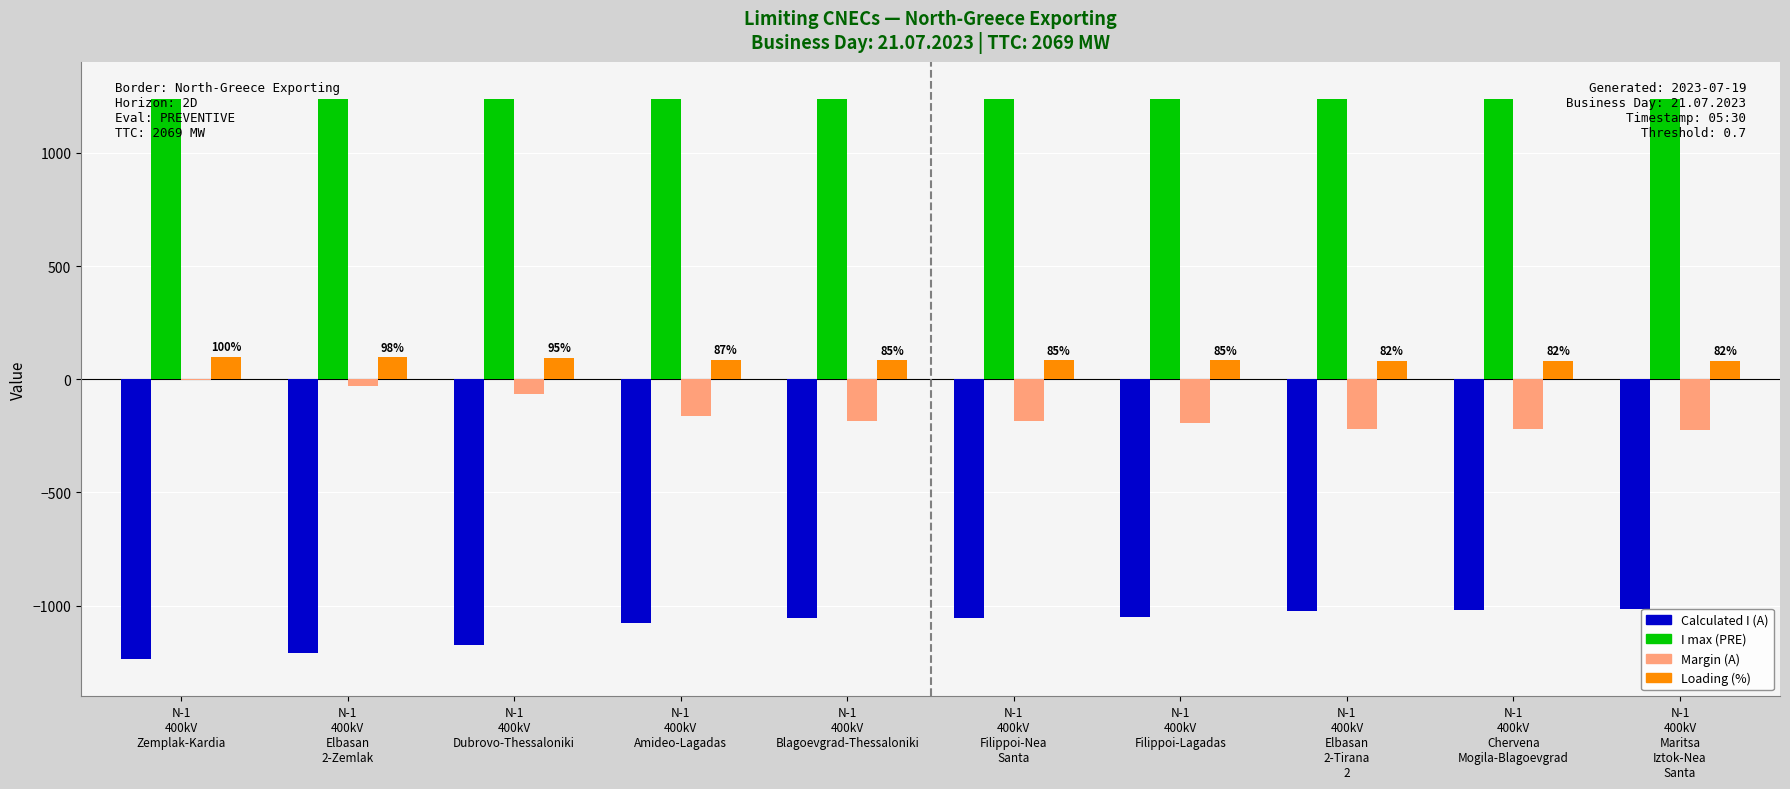

Between N-1
400kV
Amideo-Lagadas and N-1
400kV
Filippoi-Lagadas, which series saw the biggest shift?

Calculated I (A)